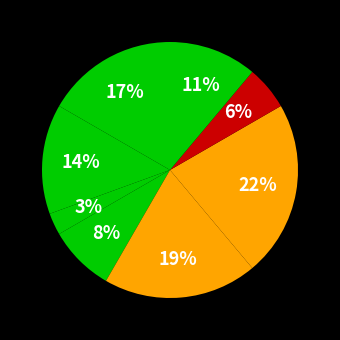

Which category has the smallest portion of the pie?

Генеральний директор